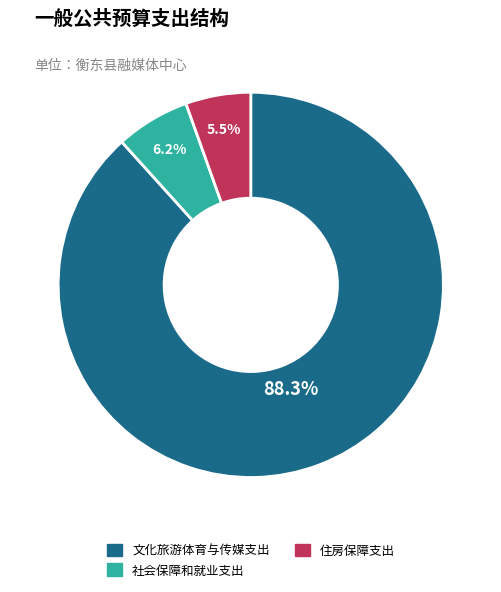

What is the ratio of the value at 社会保障和就业支出 to the value at 住房保障支出?

1.1